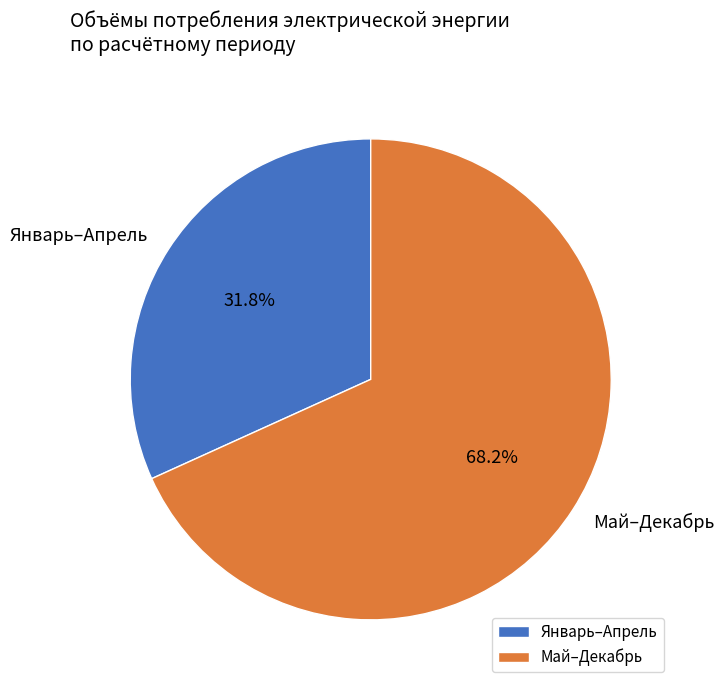

Rank the categories by value from highest to lowest.

Май–Декабрь, Январь–Апрель